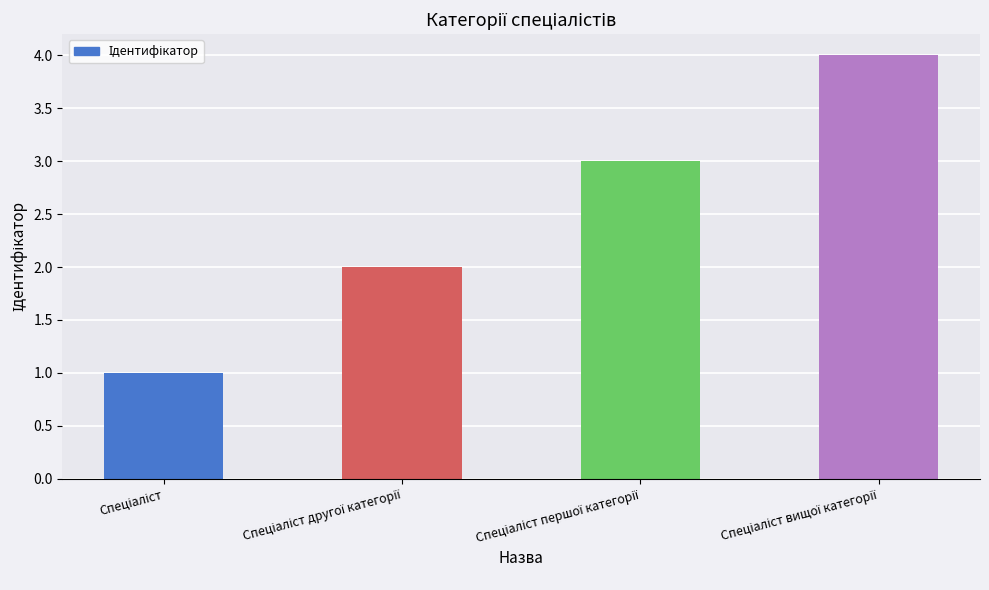

What is the greatest value displayed?

4